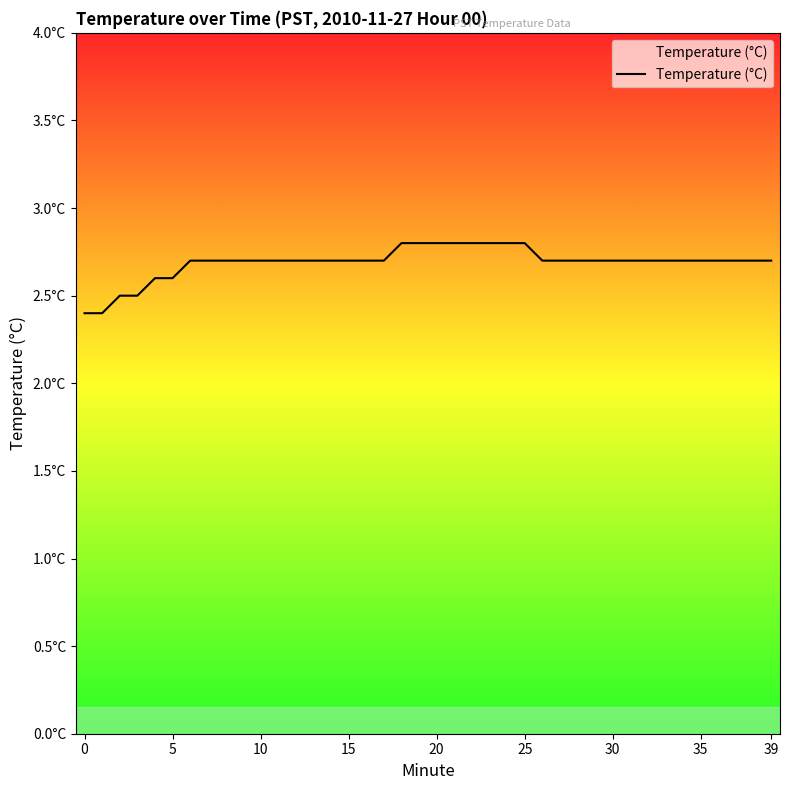

Count the values in the range 2 to 3.

40